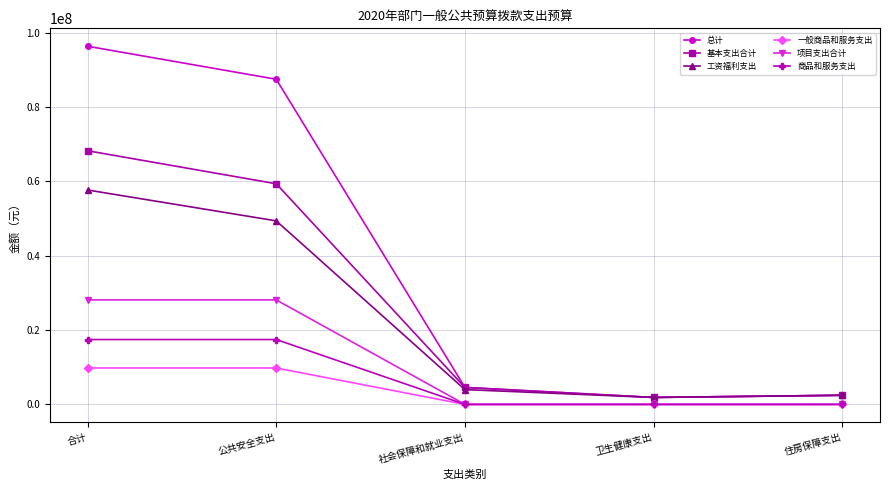

What is the minimum value for 基本支出合计?

1868537.0